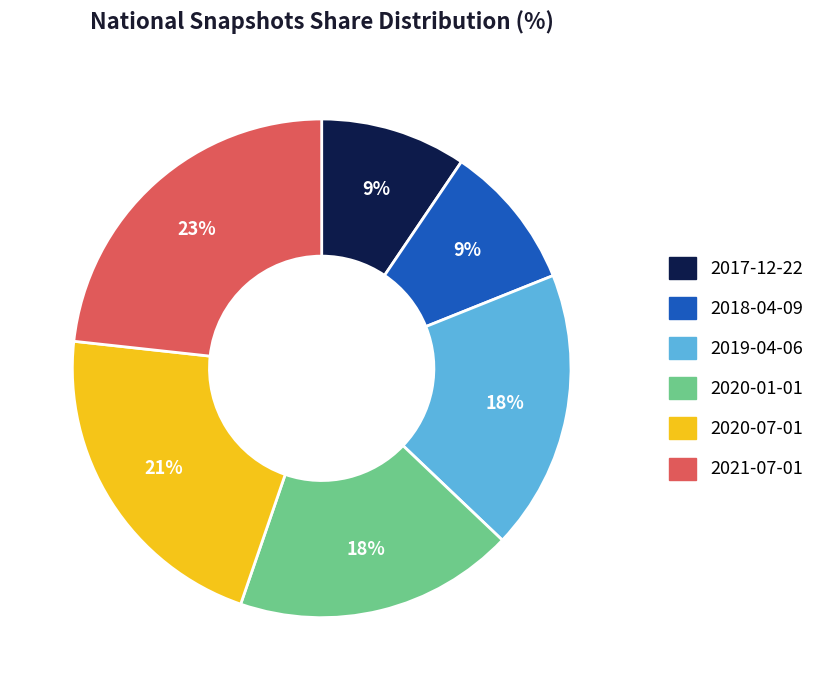

Between 2018-04-09 and 2020-01-01, which is larger?

2020-01-01